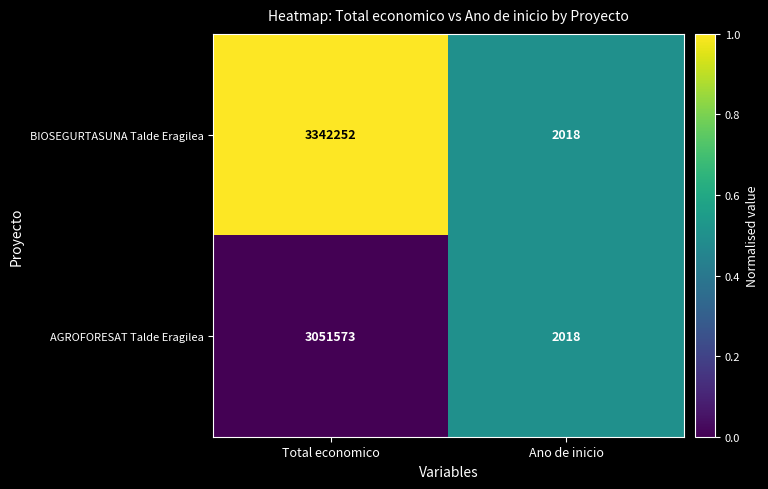

At which category is the sum across all series the highest?

Total economico